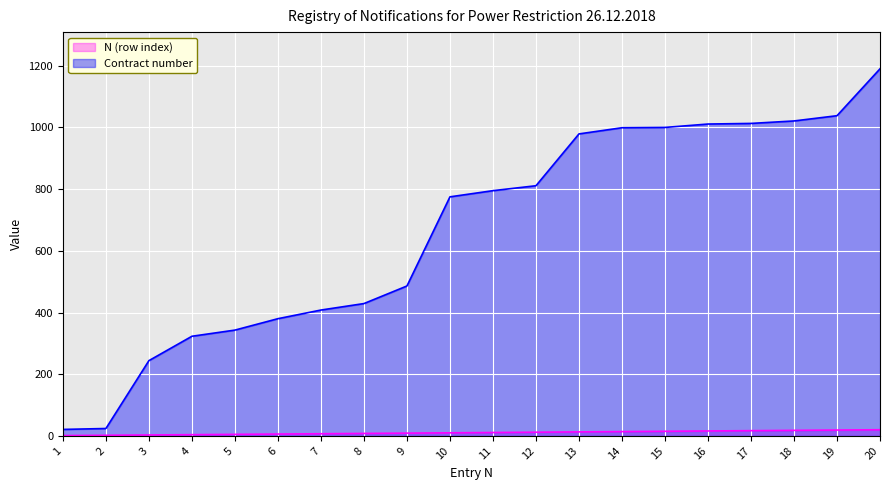

Reading left to right, what are all the values shown in this chart?

N (row index): 1=1	2=2	3=3	4=4	5=5	6=6	7=7	8=8	9=9	10=10	11=11	12=12	13=13	14=14	15=15	16=16	17=17	18=18	19=19	20=20
Contract number: 1=21	2=24	3=244	4=323	5=343	6=380	7=408	8=429	9=486	10=775	11=795	12=811	13=979	14=999	15=1000	16=1011	17=1013	18=1021	19=1038	20=1190